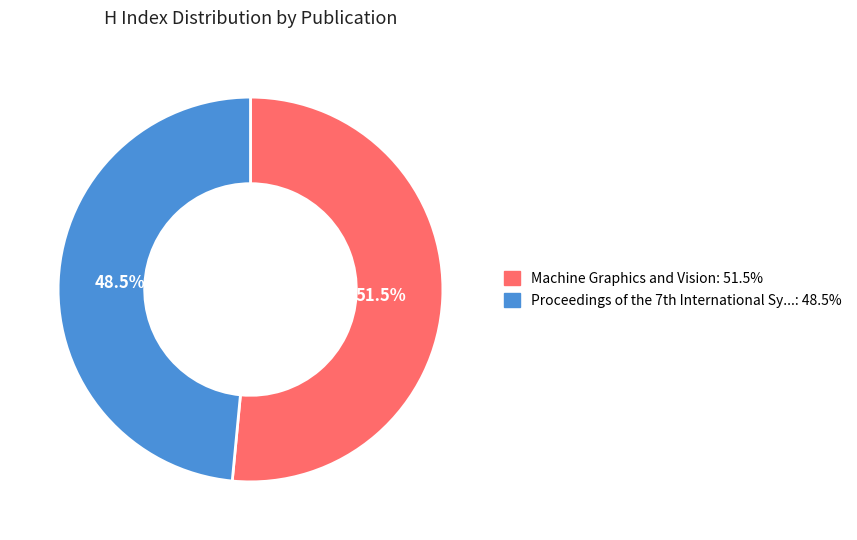

Count the number of slices in the pie.

2